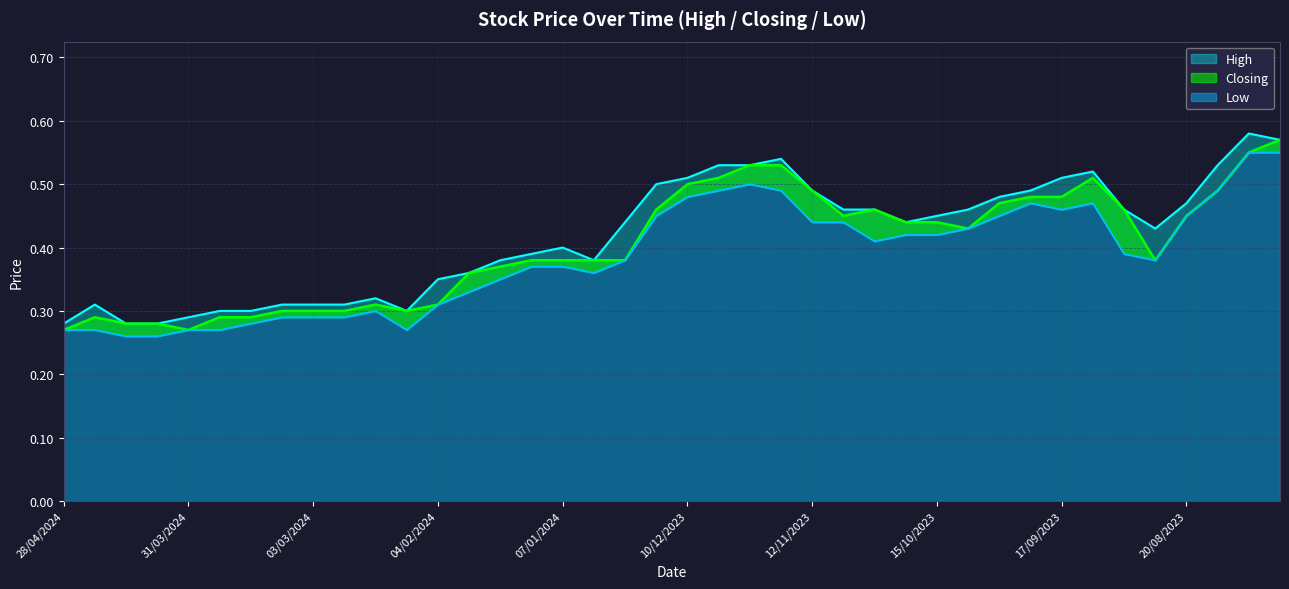

True or false: Low has a value of 0.4 at 17/03/2024.

False